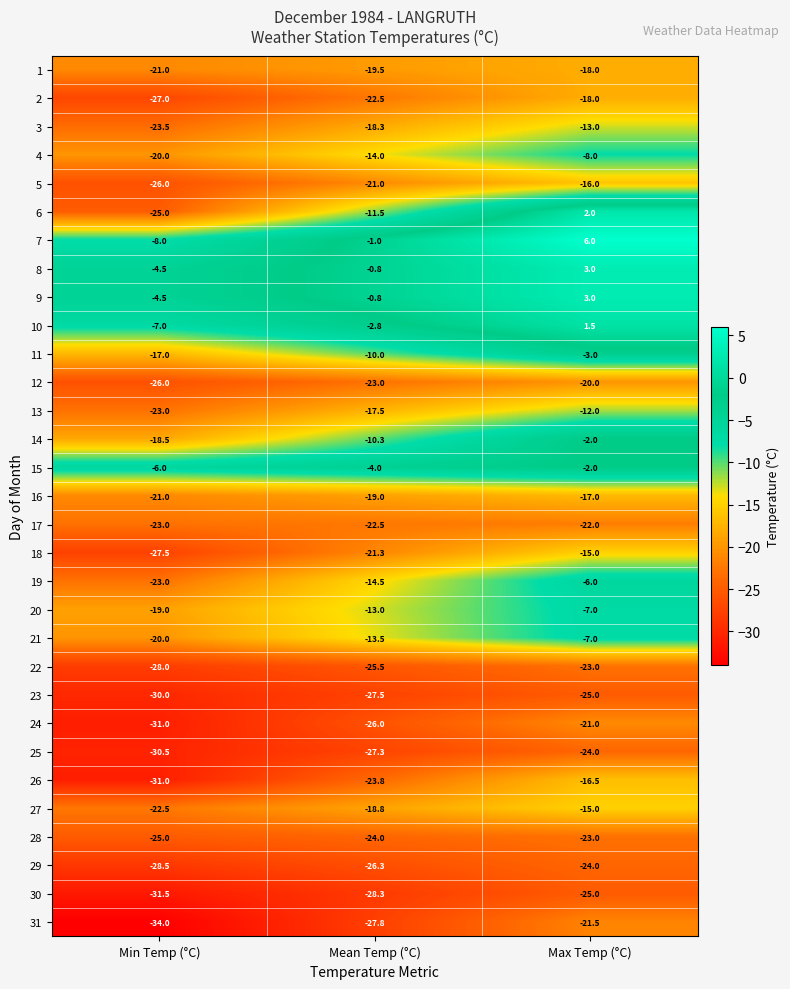

List the labels in order of 31 value, largest first.

Max Temp (°C), Mean Temp (°C), Min Temp (°C)